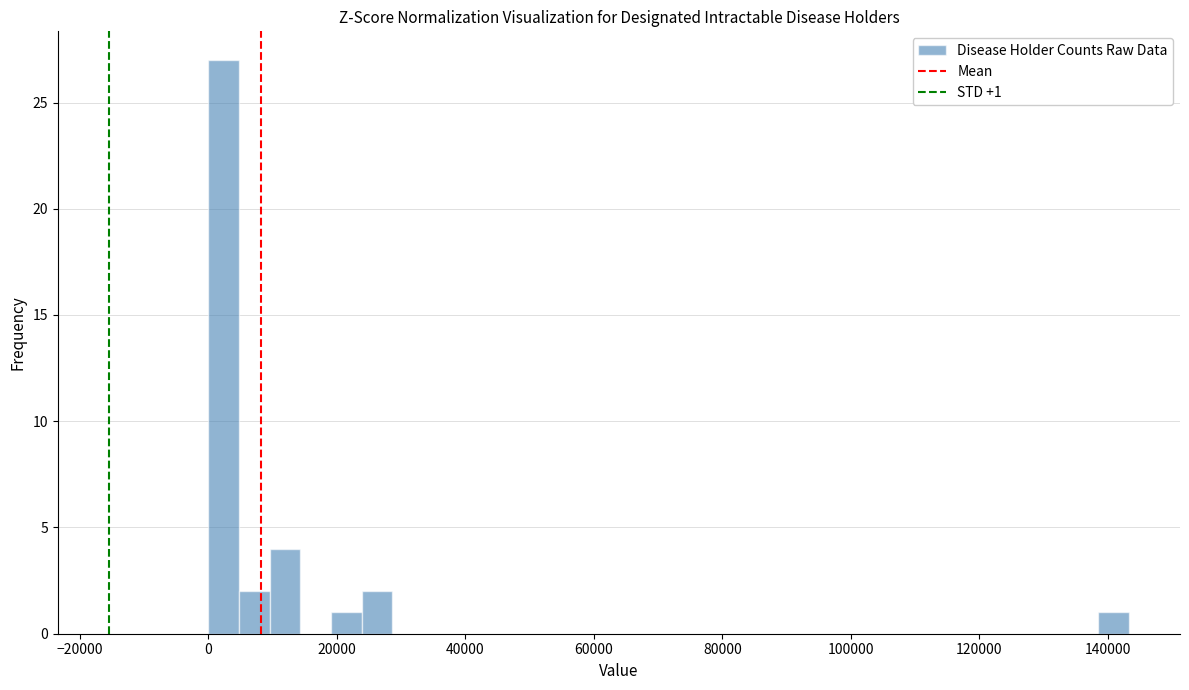

Read against the x-axis, roughly where is the centre of the tallest bar?

2000